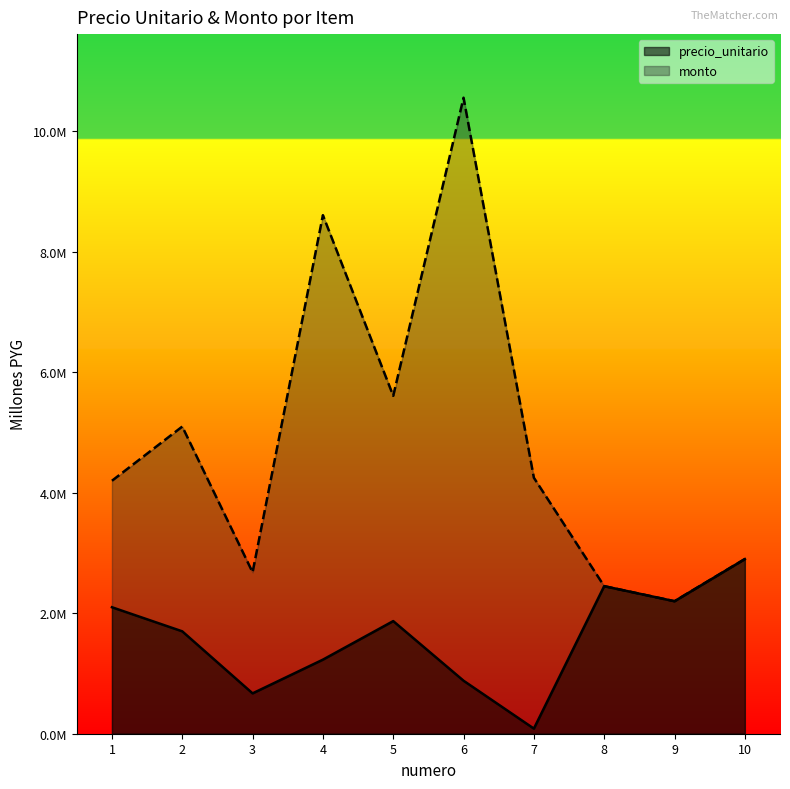

Rank the series at 2 from lowest to highest value.

precio_unitario, monto